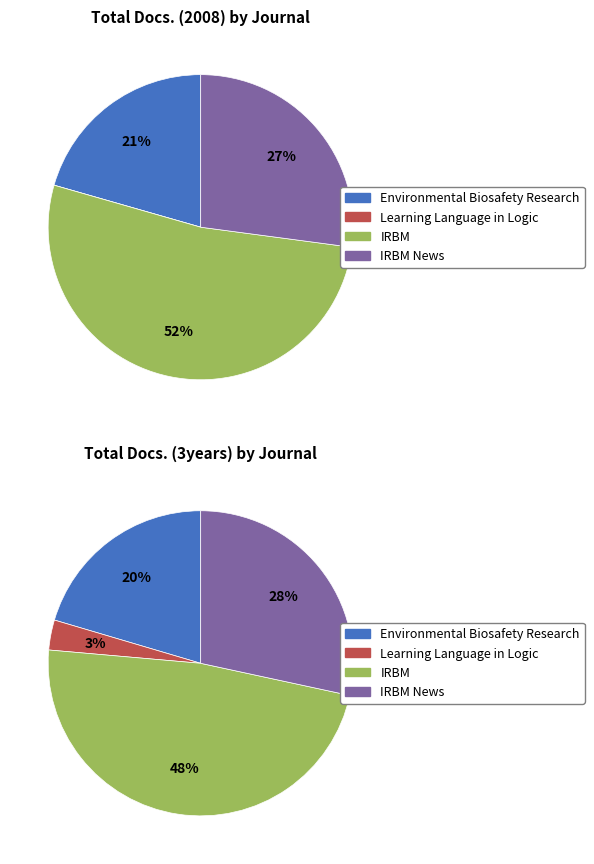

Does any single category account for the majority?

Yes